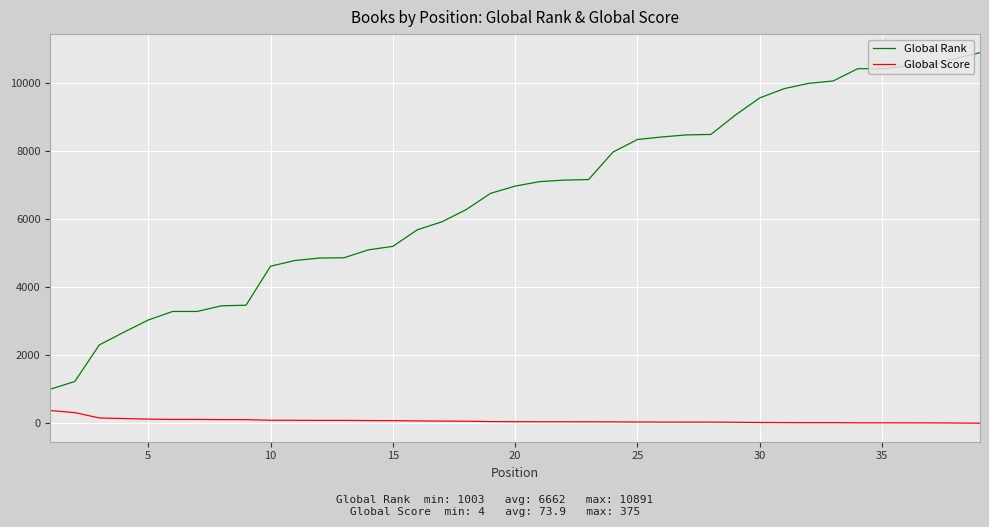

At how many categories does at least one series exceed 9354?

10